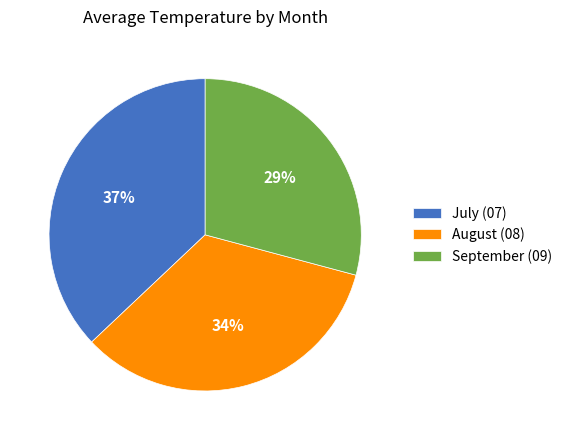

Is it true that July (07) is 37% of the pie?

True